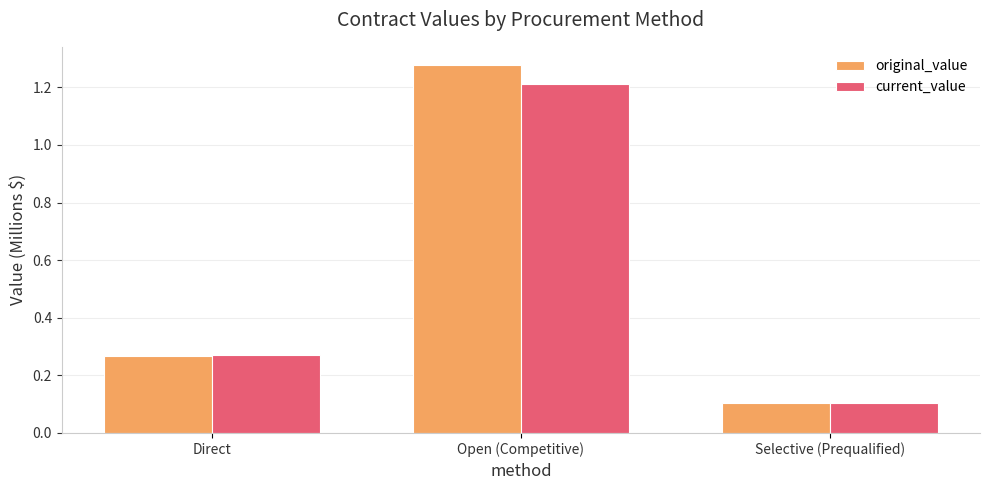

How many bars are there in total?

6